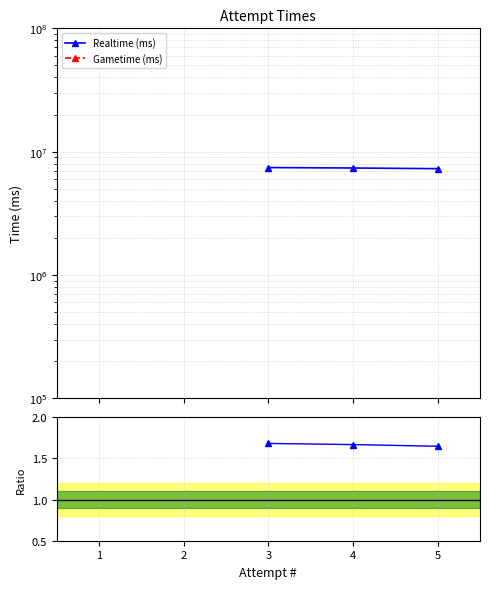

What is the value of the Realtime (ms) point at the 2nd from the left?

7379951.0